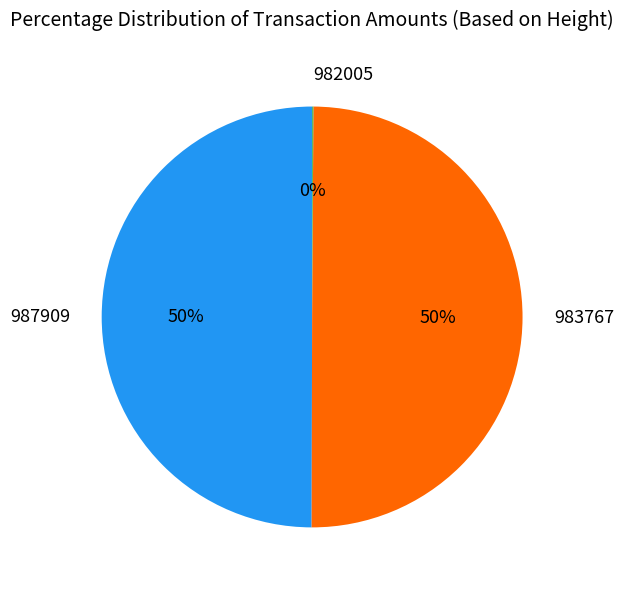

Is it true that 987909 is 41% of the pie?

False